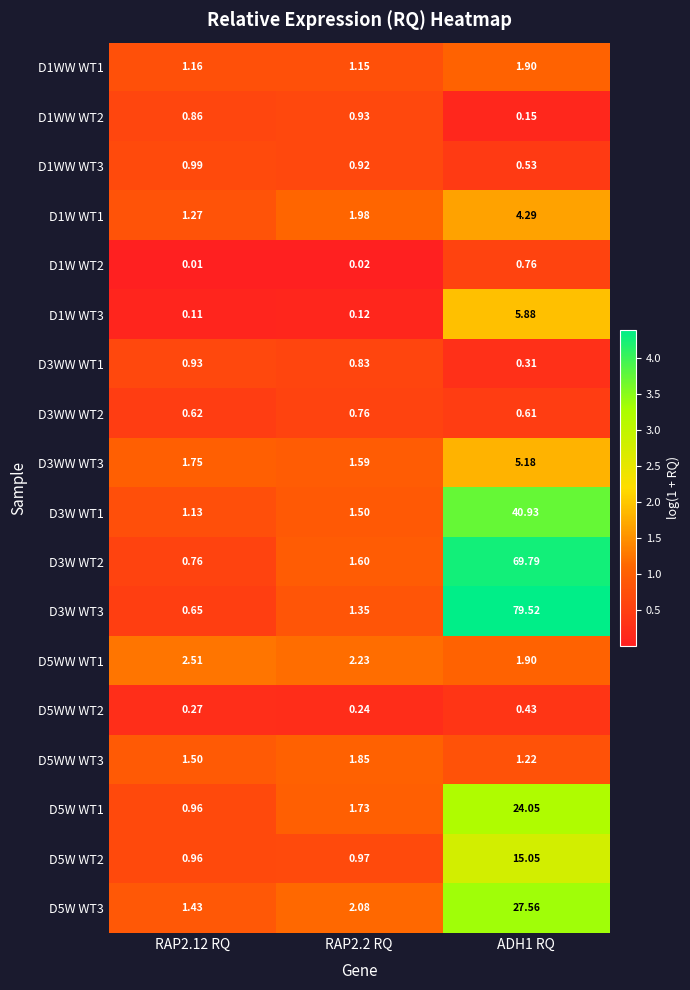

How many data points in D3W WT2 are above 1?

2